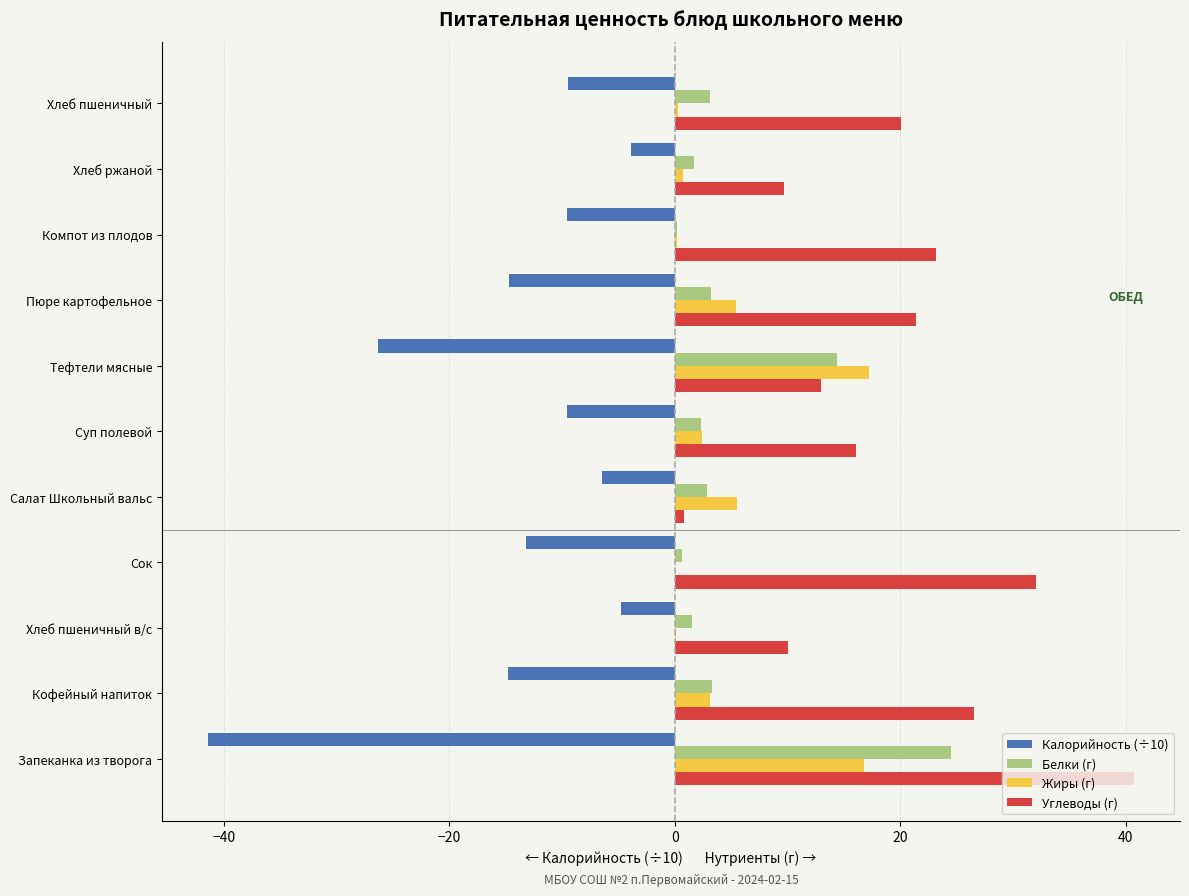

What is the sum of all Углеводы (г) values?

213.5